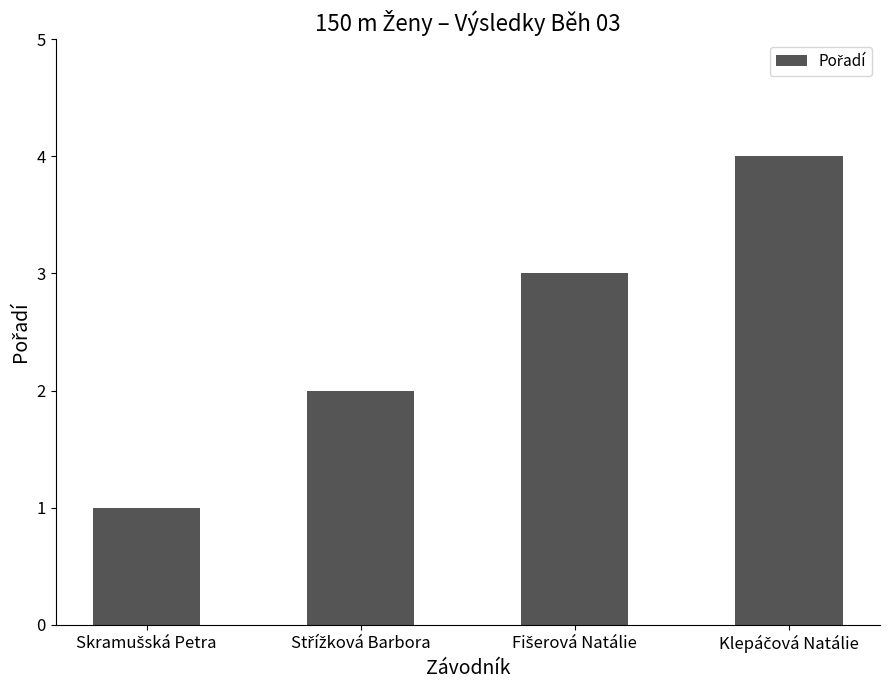

What is the sum of all values?

10